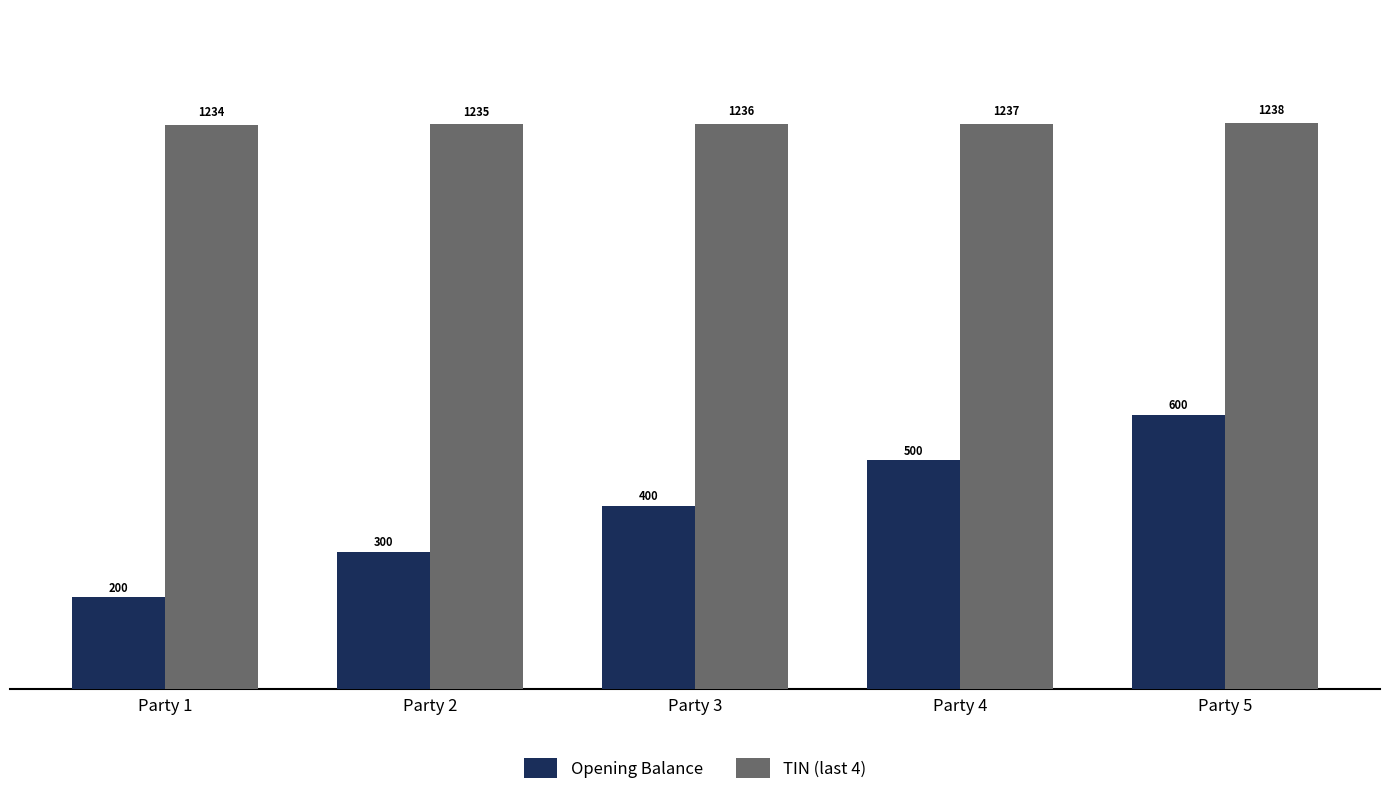

At which category is the sum across all series the highest?

Party 5